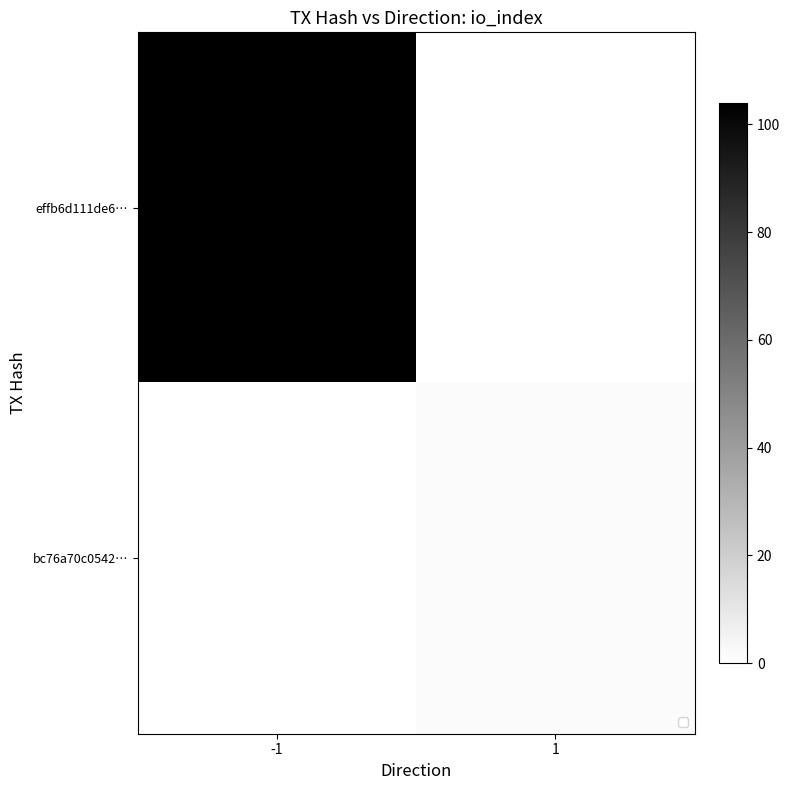

What is the difference between the effb6d111de6… values at -1 and 1?

104